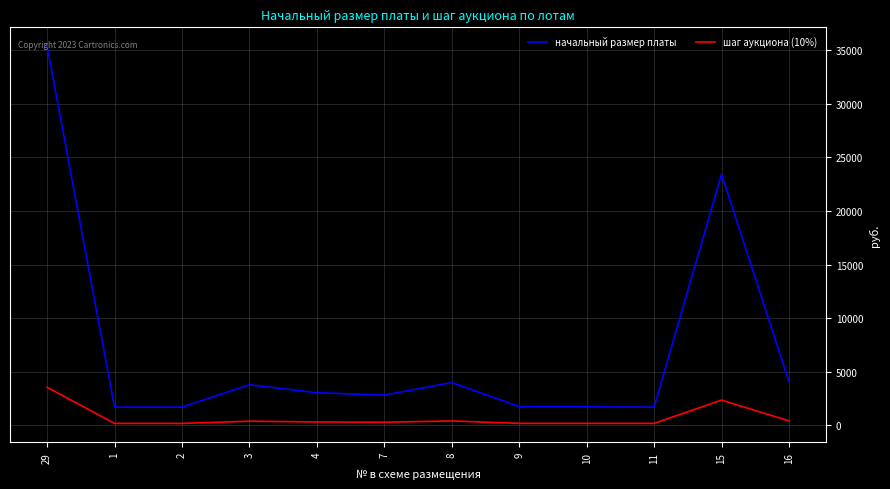

Where is the first local maximum for начальный размер платы?

3